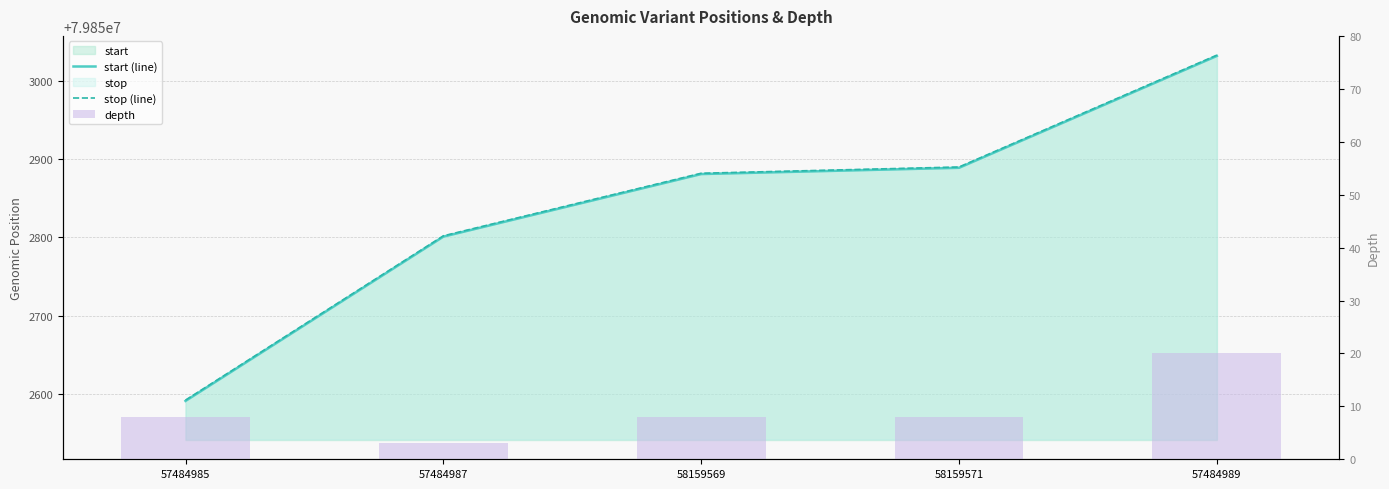

What is the total value across all series at 58159569?

159705771